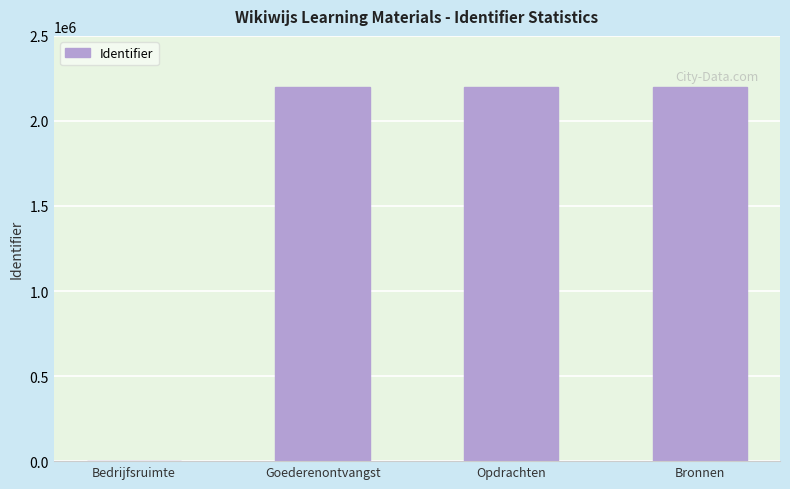

How many categories are shown in the chart?

4